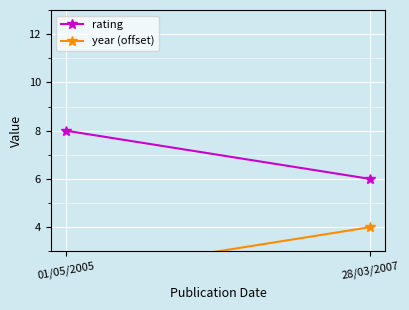

At which category is the sum across all series the highest?

01/05/2005